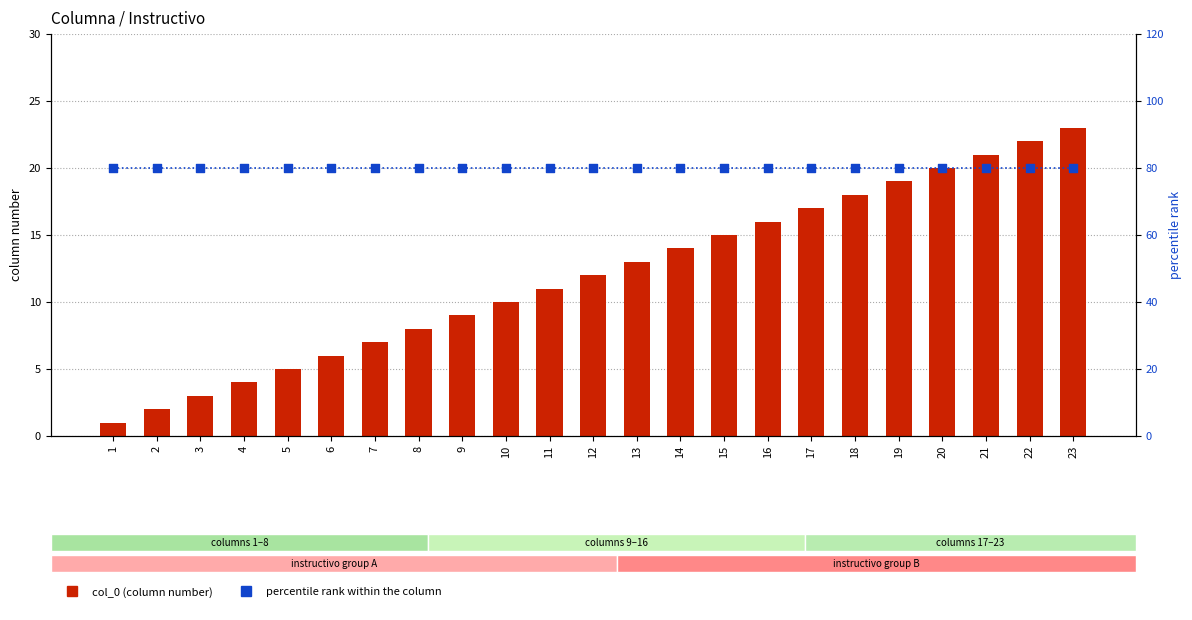

Which series has the largest total across all categories?

percentile rank within the column